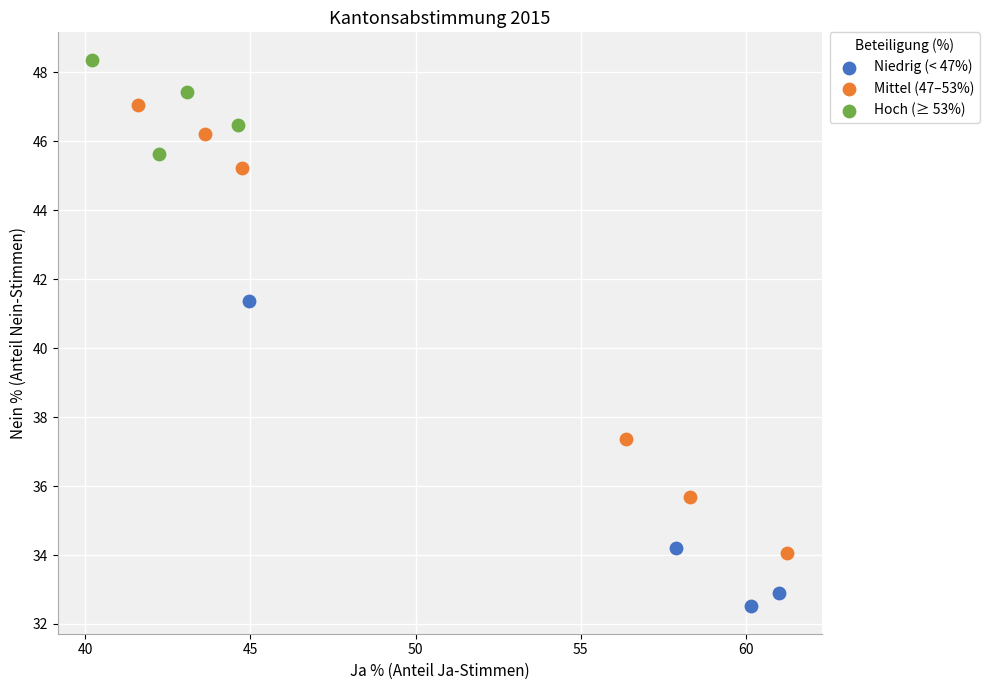

What are all the series names shown in the legend?

Niedrig (< 47%), Mittel (47–53%), Hoch (≥ 53%)